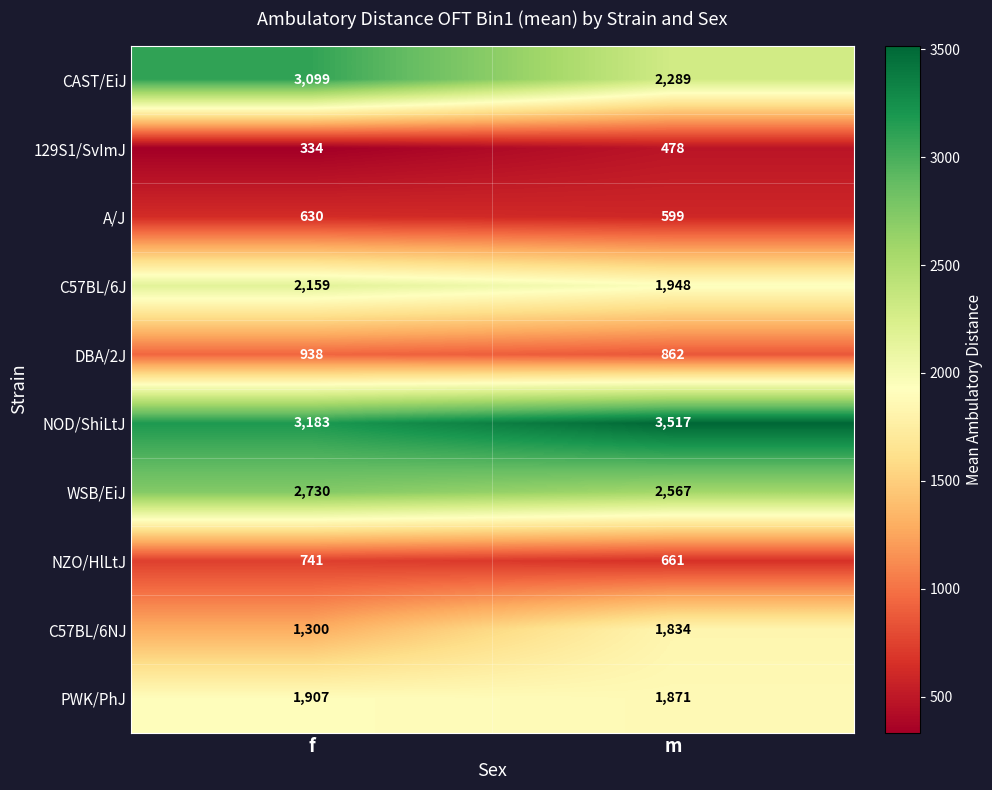

At which category is the sum across all series the highest?

f